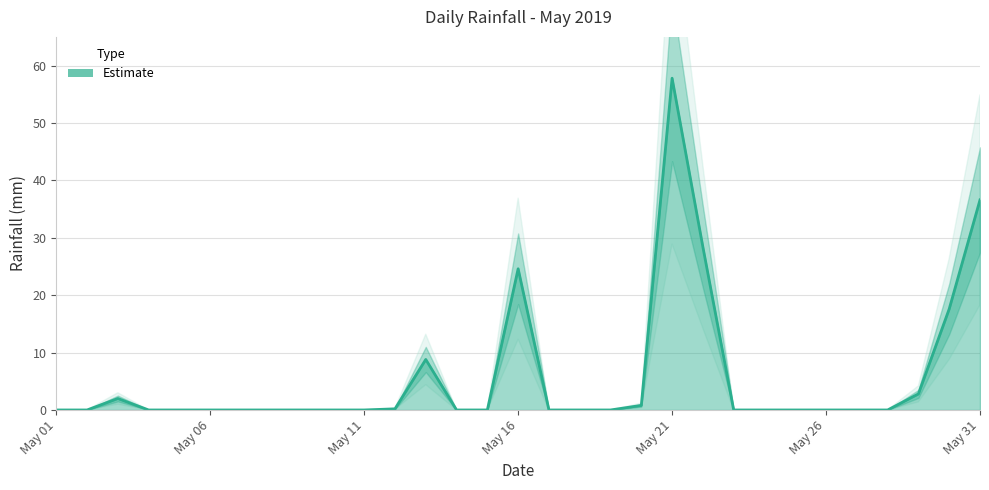

Is it true that the value at 2019-05-08 is 0.0?

True